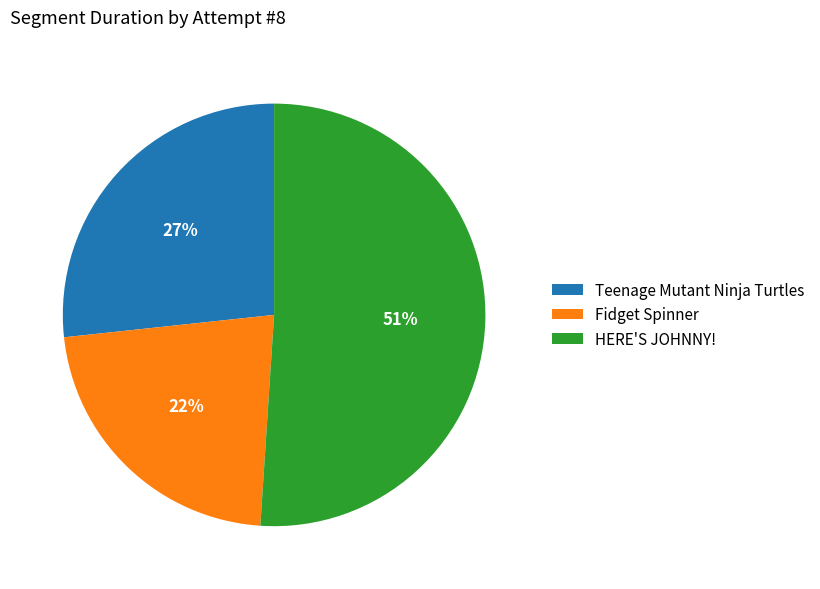

The HERE'S JOHNNY! slice represents 44% of the pie. True or false?

False